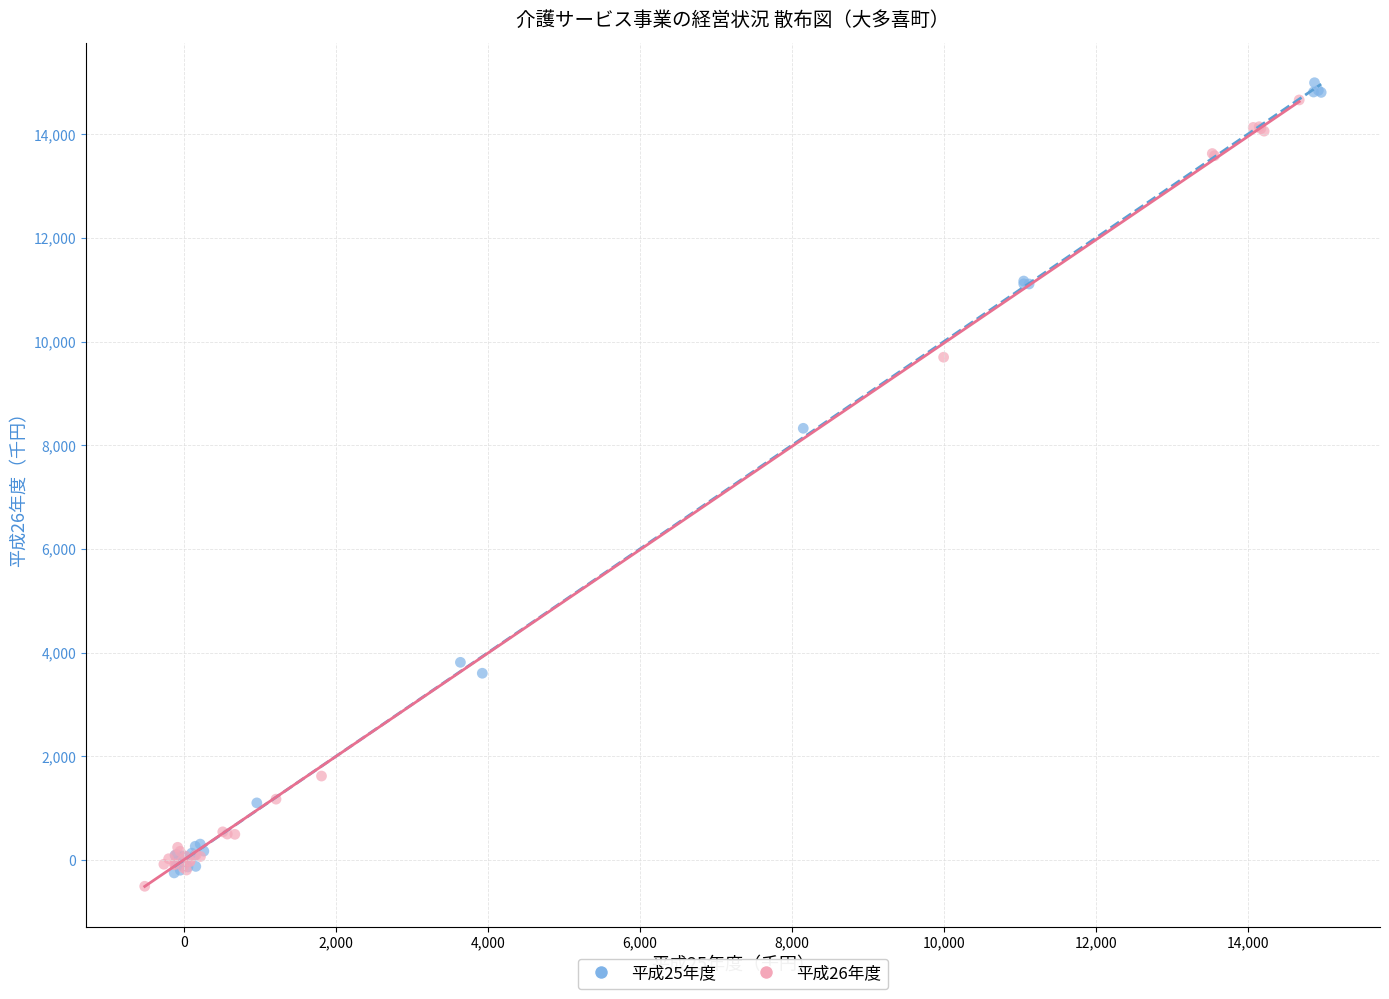

Which series contains the lowest Y value?

平成26年度